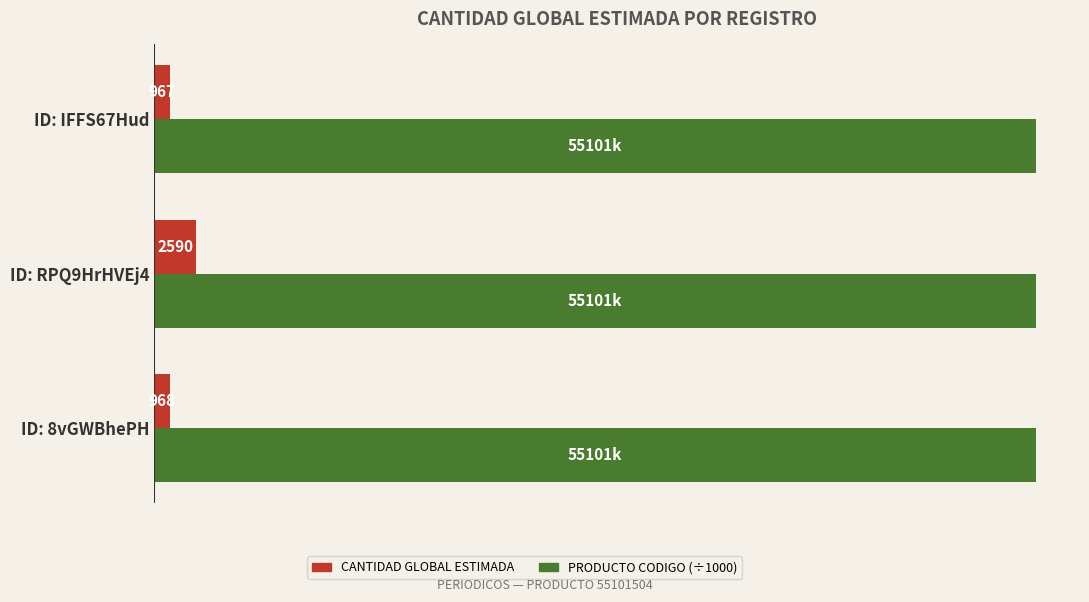

At which category does the chart reach its minimum across all series?

ID: IFFS67Hud